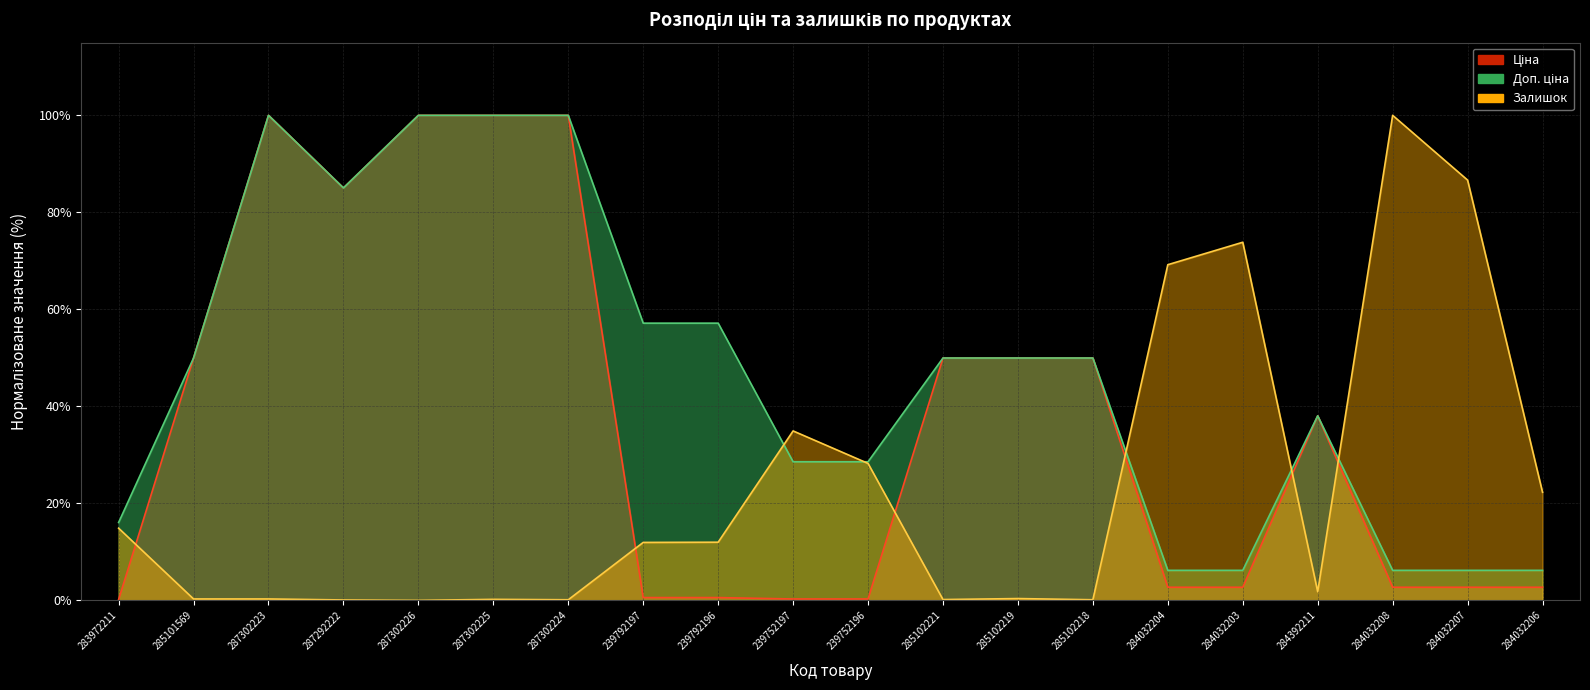

Which category has the lowest value across all series?

287302226